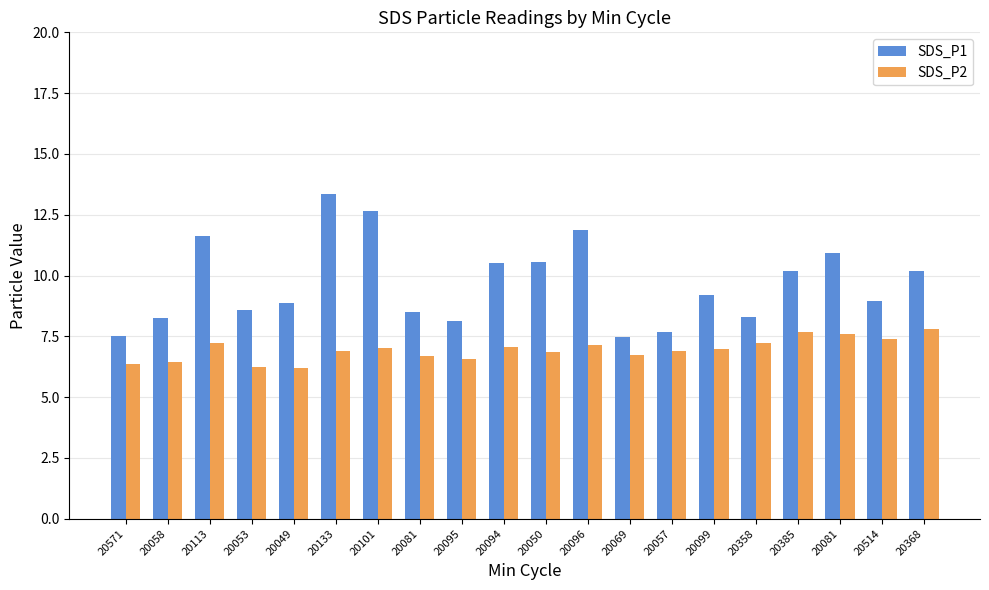

How many bars are there in each group?

2